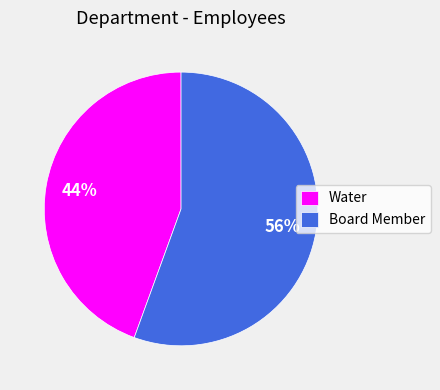

How many segments does this pie chart have?

2